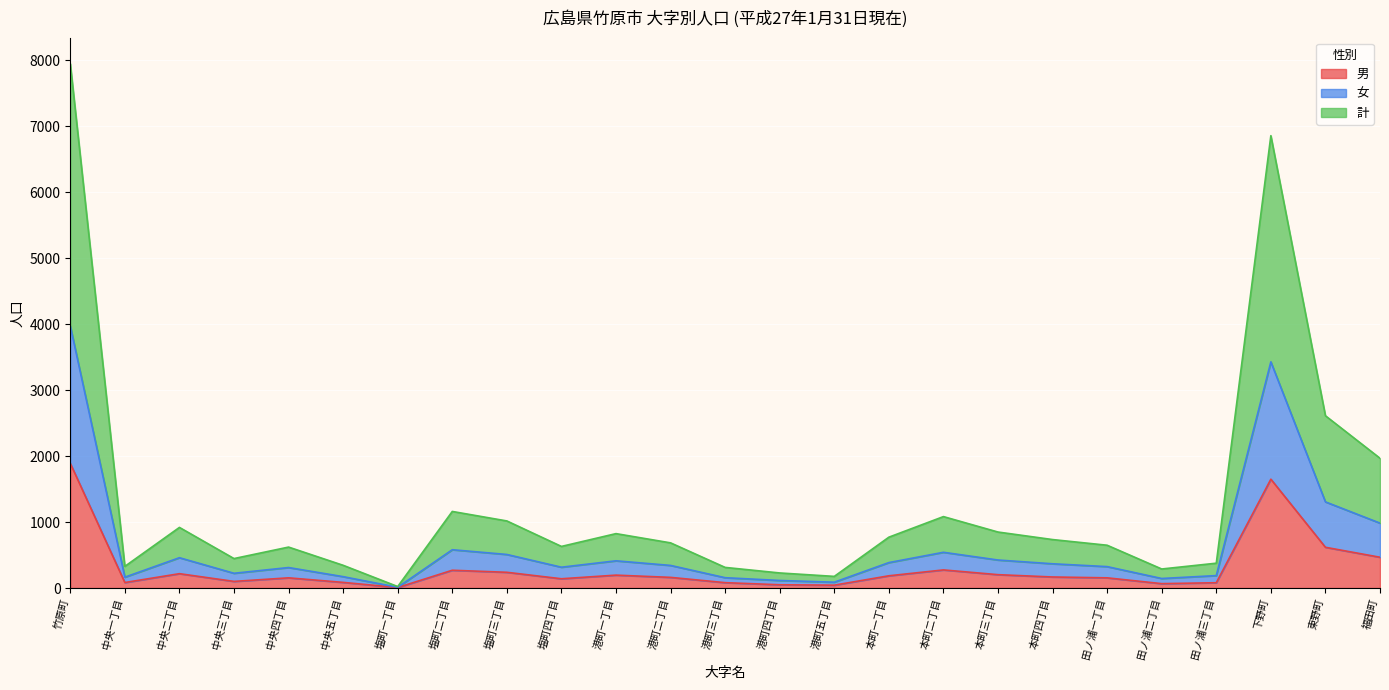

Reading left to right, what are all the values shown in this chart?

男: 1889	83	217	100	154	85	7	269	238	140	195	161	81	49	43	185	274	202	167	154	66	80	1649	617	466
女: 3972	164	459	223	310	172	11	580	508	315	412	342	156	114	88	385	541	424	367	324	144	188	3427	1305	983
計: 7944	328	918	446	620	344	22	1160	1016	630	824	684	312	228	176	770	1082	848	734	648	288	376	6854	2610	1966